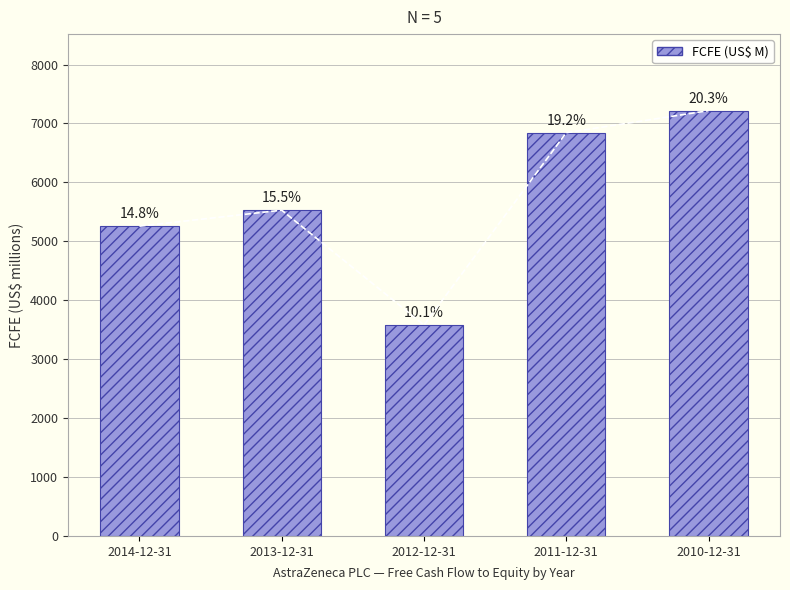

What is the label of the 1st bar from the left?

2014-12-31